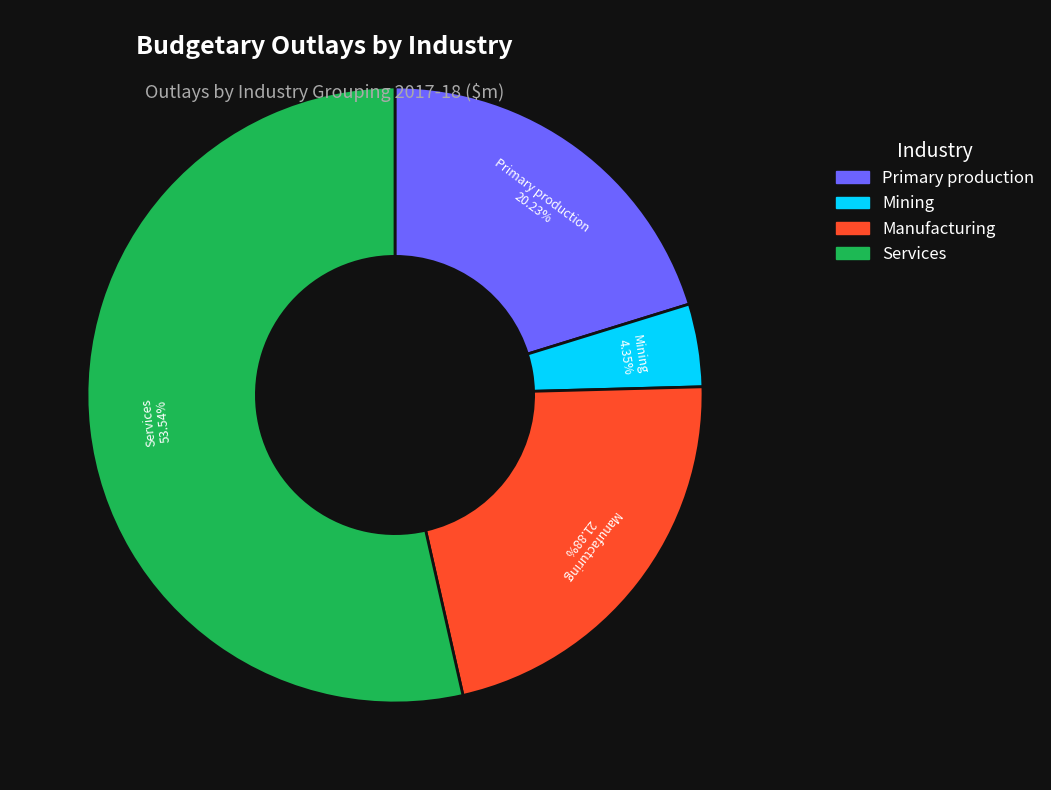

True or false: Mining accounts for 4% of the total.

True